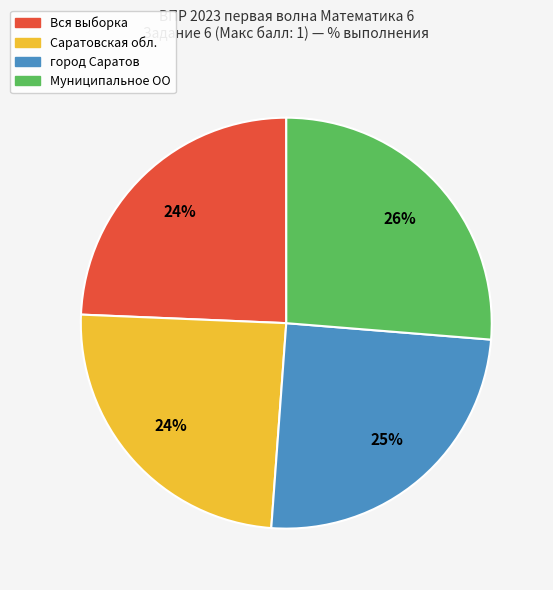

Which has a higher value, Саратовская обл. or Муниципальное ОО?

Муниципальное ОО